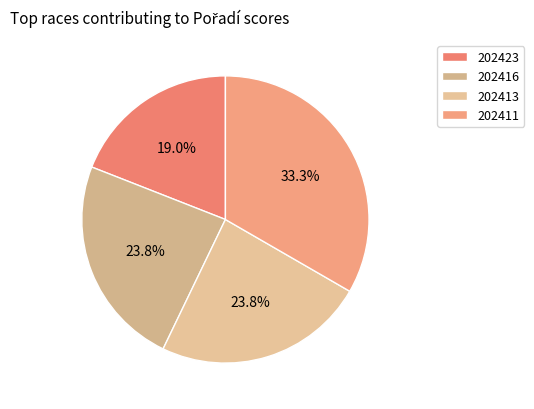

To the nearest percent, what portion does 202411 represent?

33%